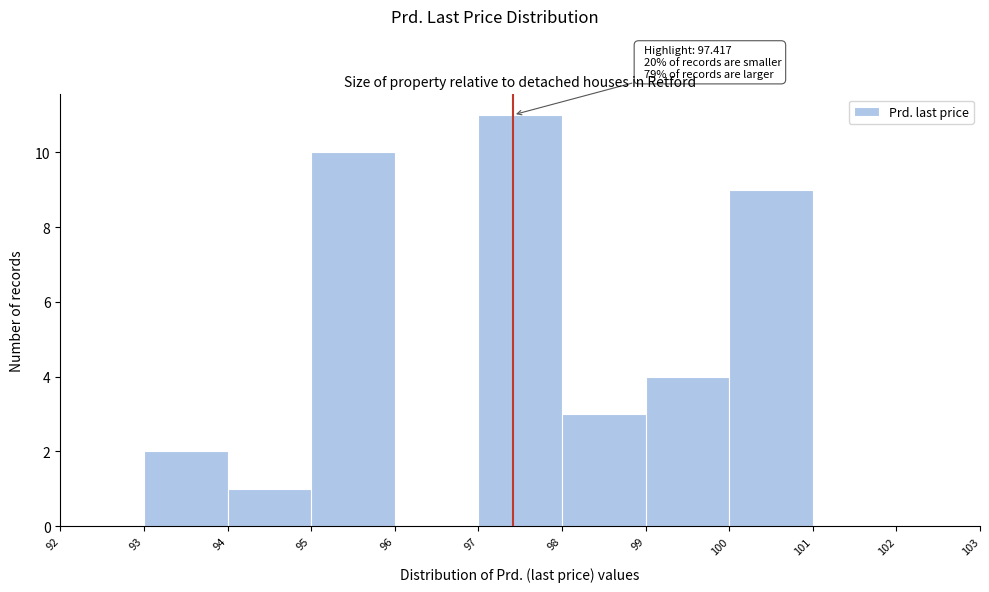

Over which range of the x-axis is the bar tallest?

97 to 98